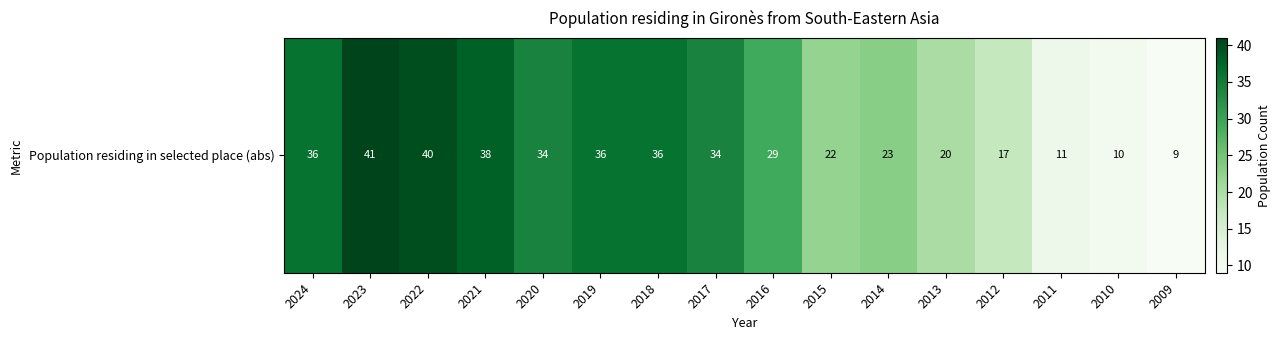

Count the number of values greater than 34.

6